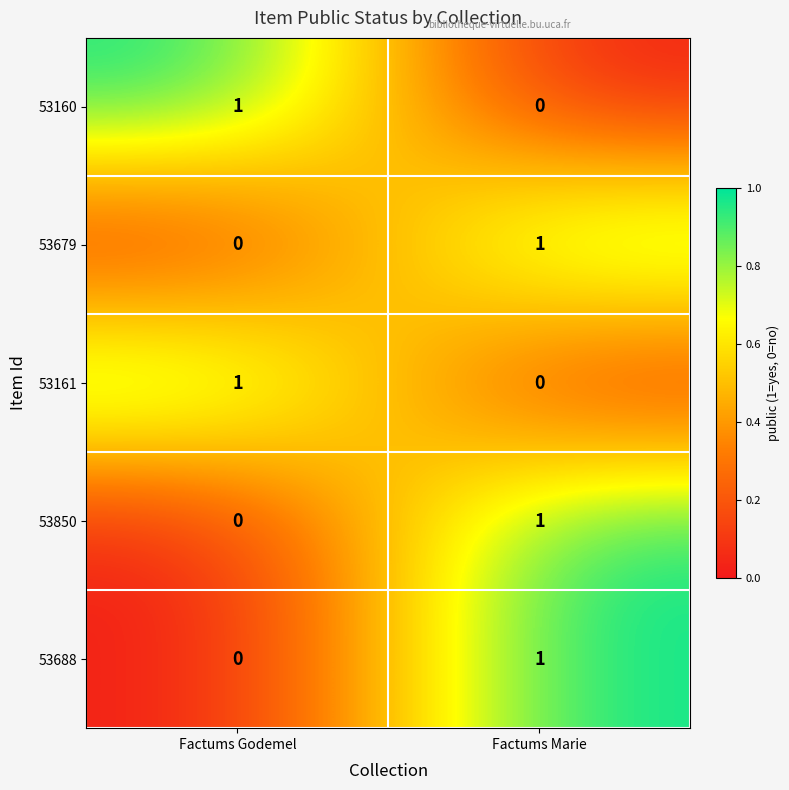

At which category is the sum across all series the highest?

Factums Marie